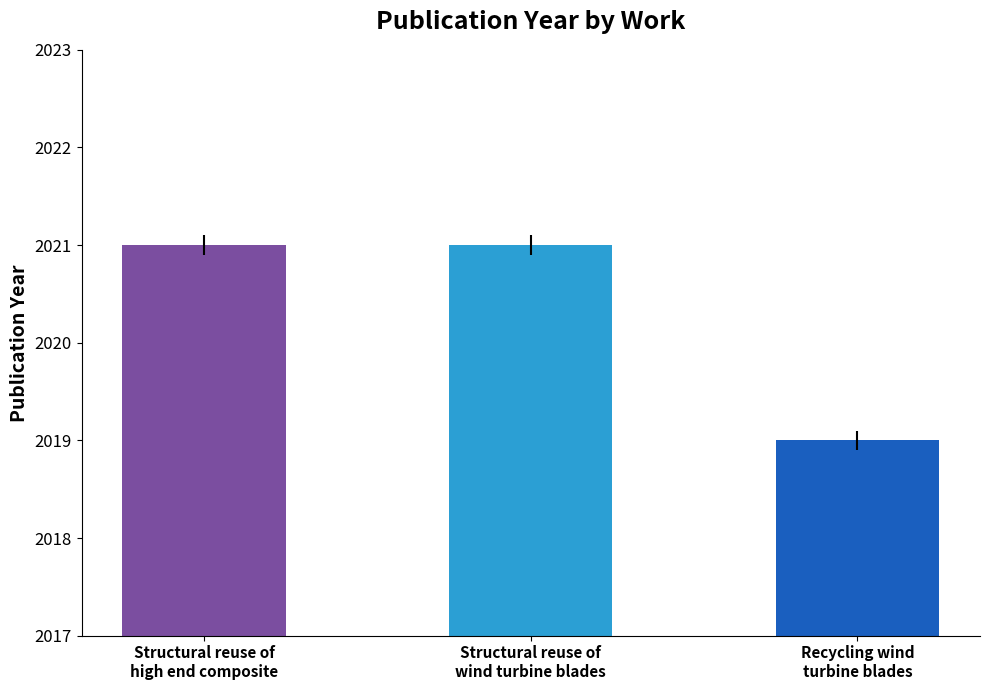

Read the value at Recycling wind
turbine blades.

2019